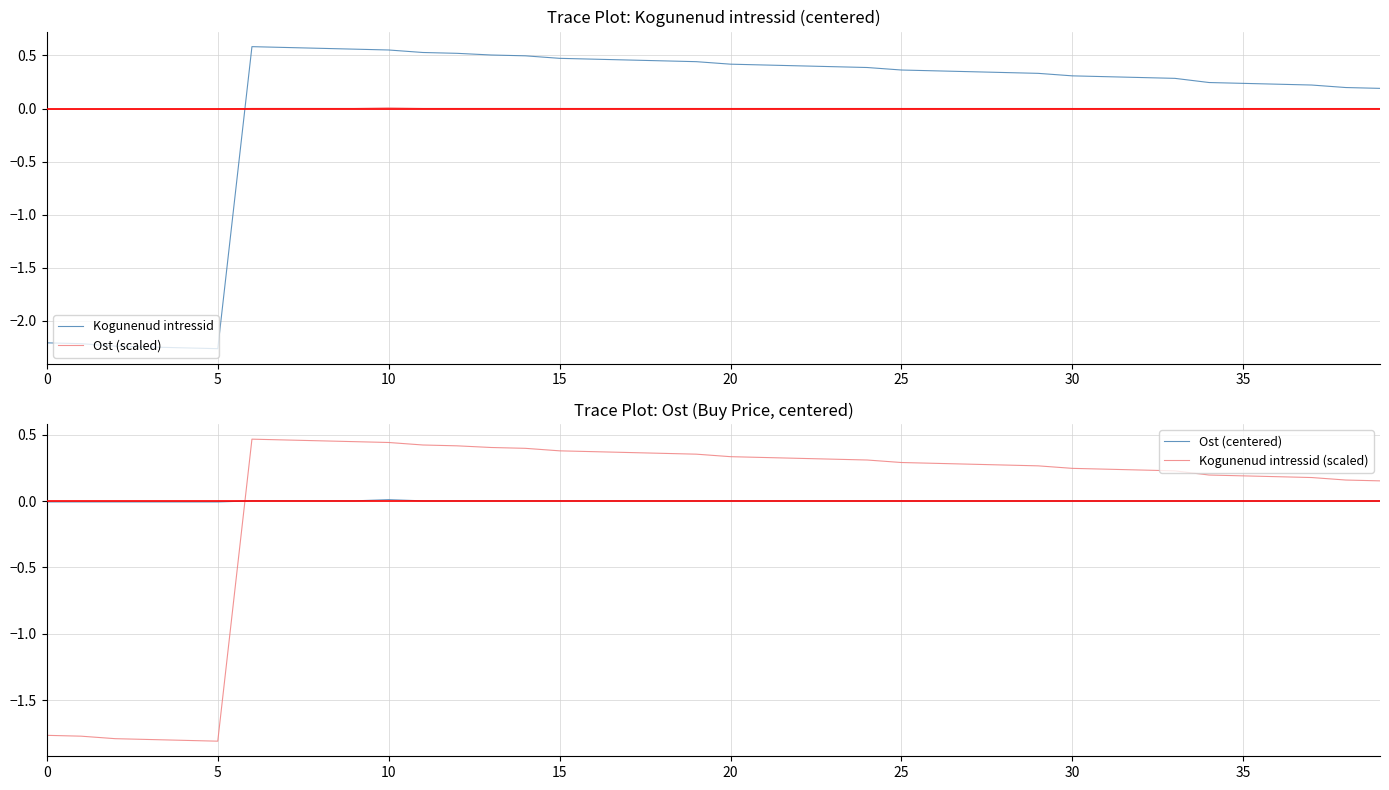

How many times do Kogunenud intressid and Ost (scaled) cross each other?

1